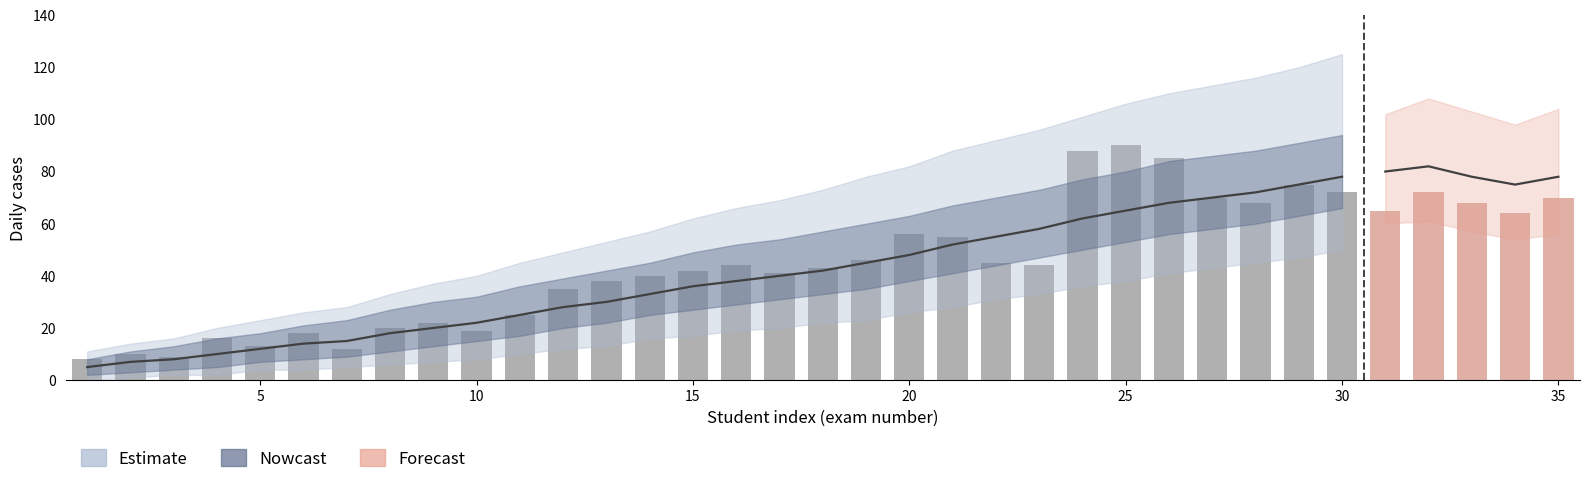

Rank the series at 18 from lowest to highest value.

Estimate_lo2, Nowcast_lo, Nowcast_mid, Bars, Nowcast_hi, Estimate_hi2